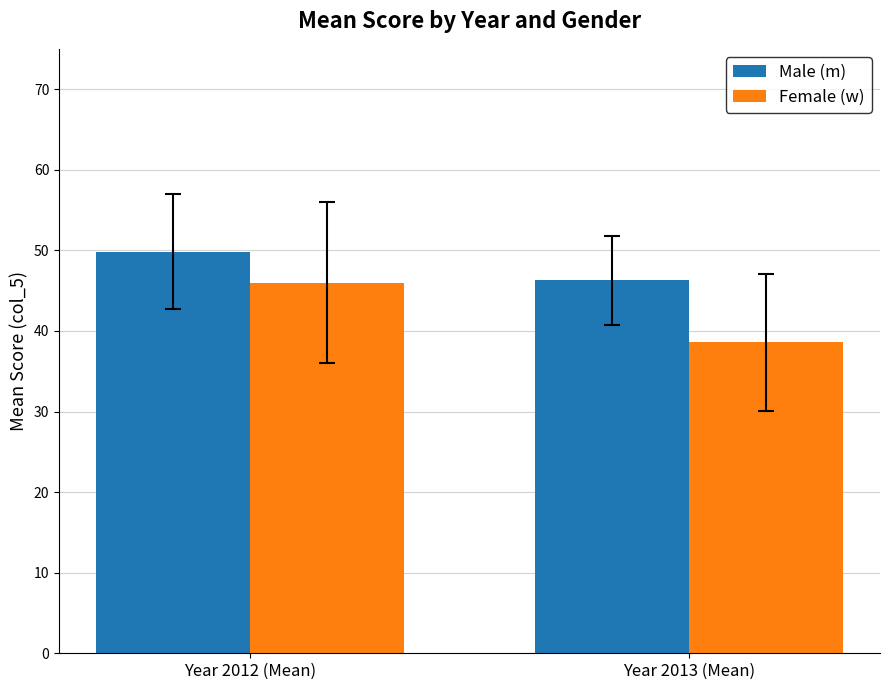

How many distinct data groups are displayed?

2